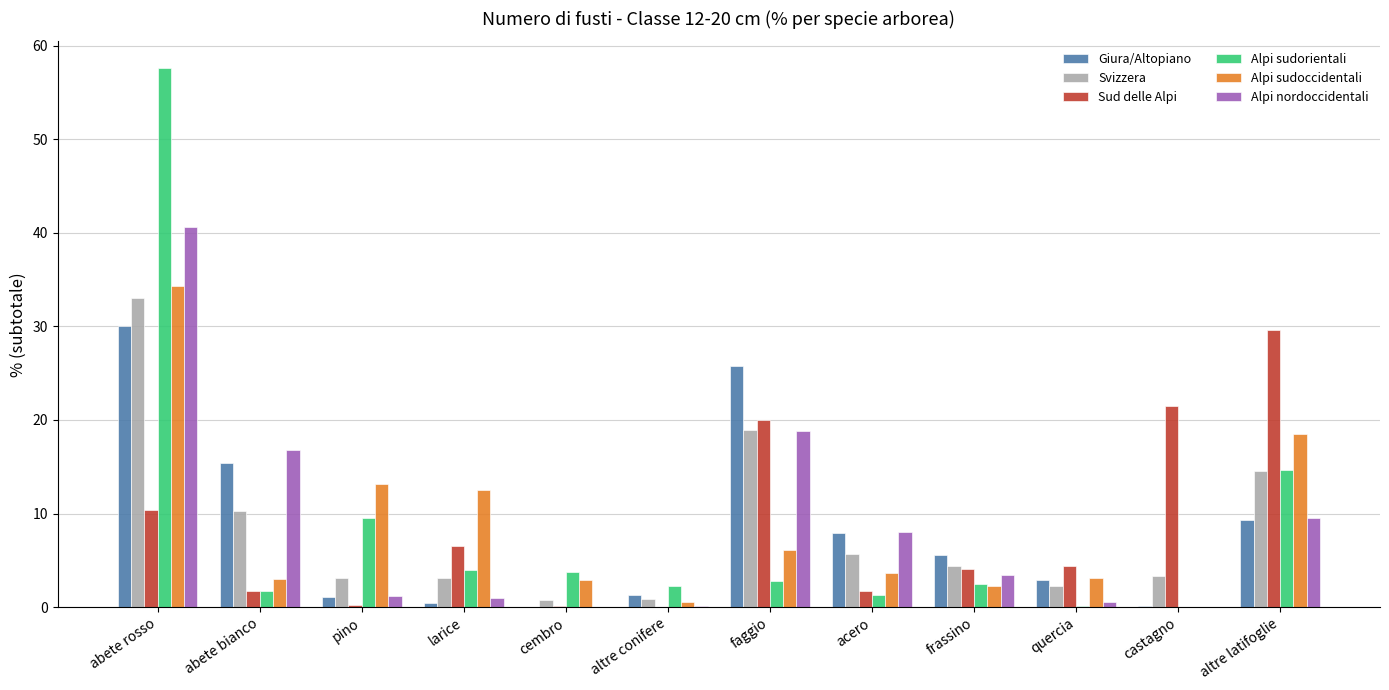

How many values in the Alpi nordoccidentali series exceed 3?

6